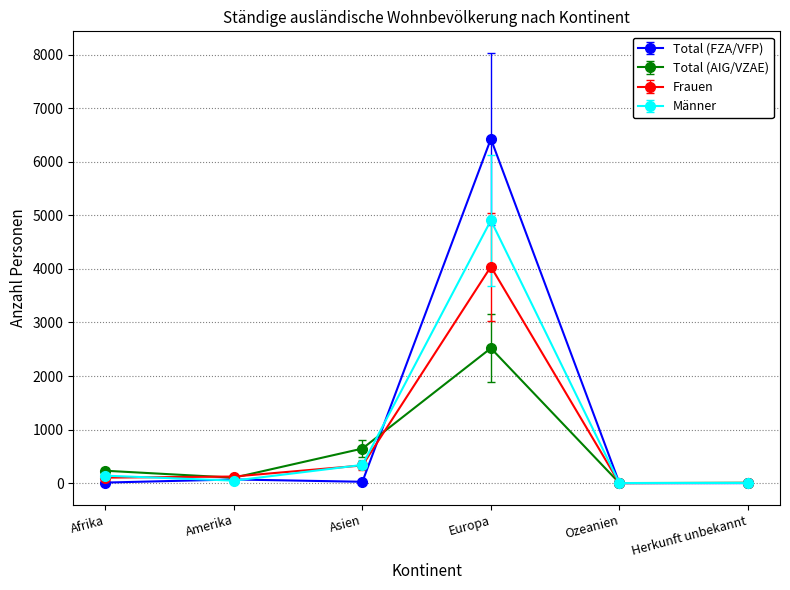

What is the average value of the Total (AIG/VZAE) series?

584